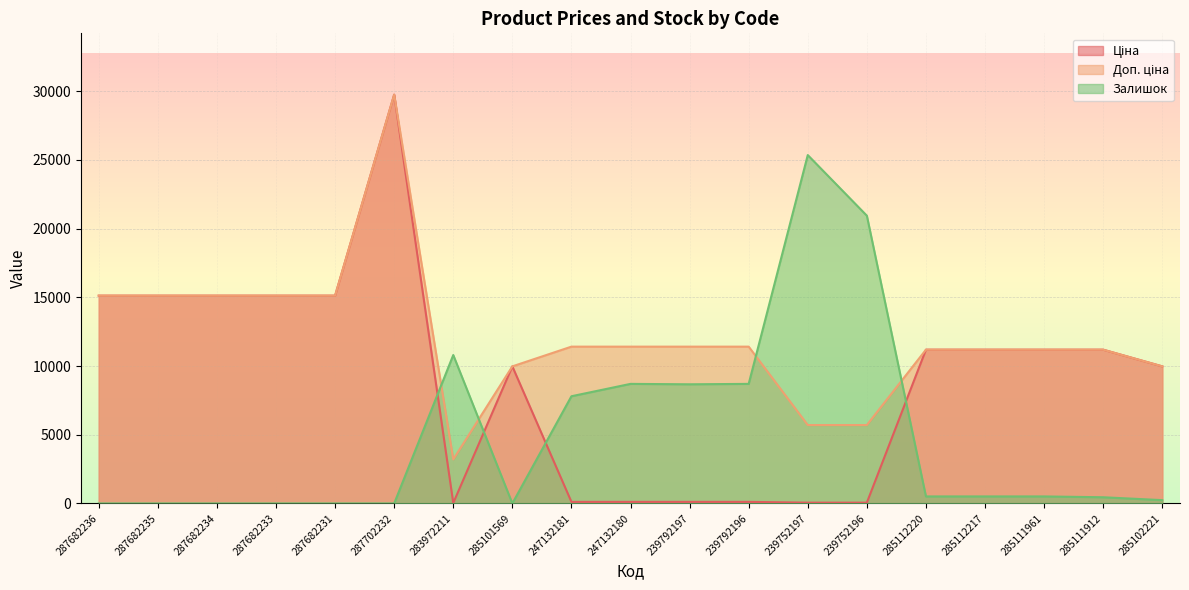

True or false: Доп. ціна has a value of 15120.0 at 287682235.

True